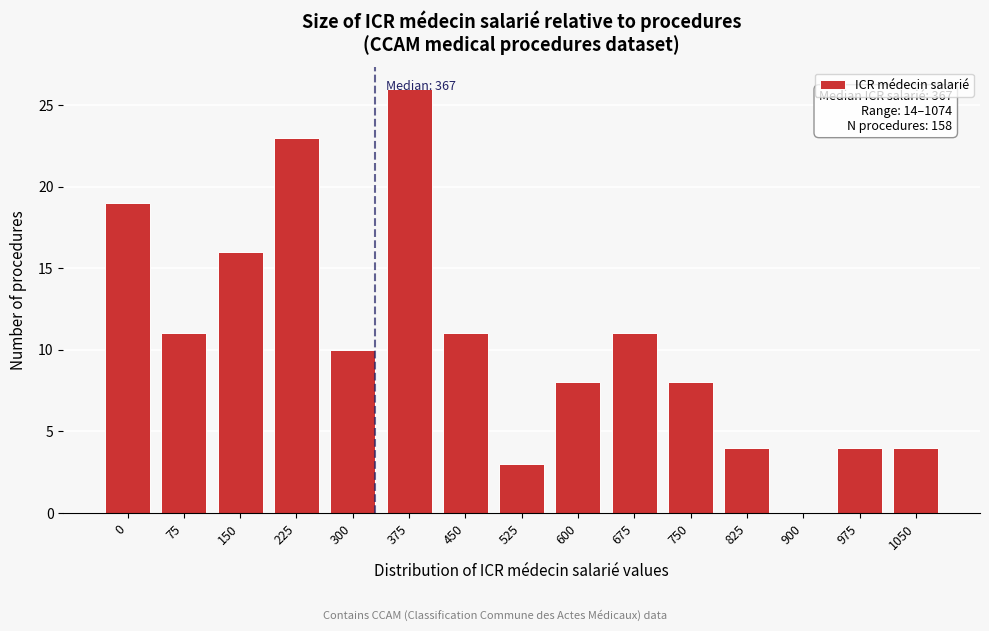

Reading right to left, what are all the values shown in this chart?

1050=4	975=4	900=0	825=4	750=8	675=11	600=8	525=3	450=11	375=26	300=10	225=23	150=16	75=11	0=19